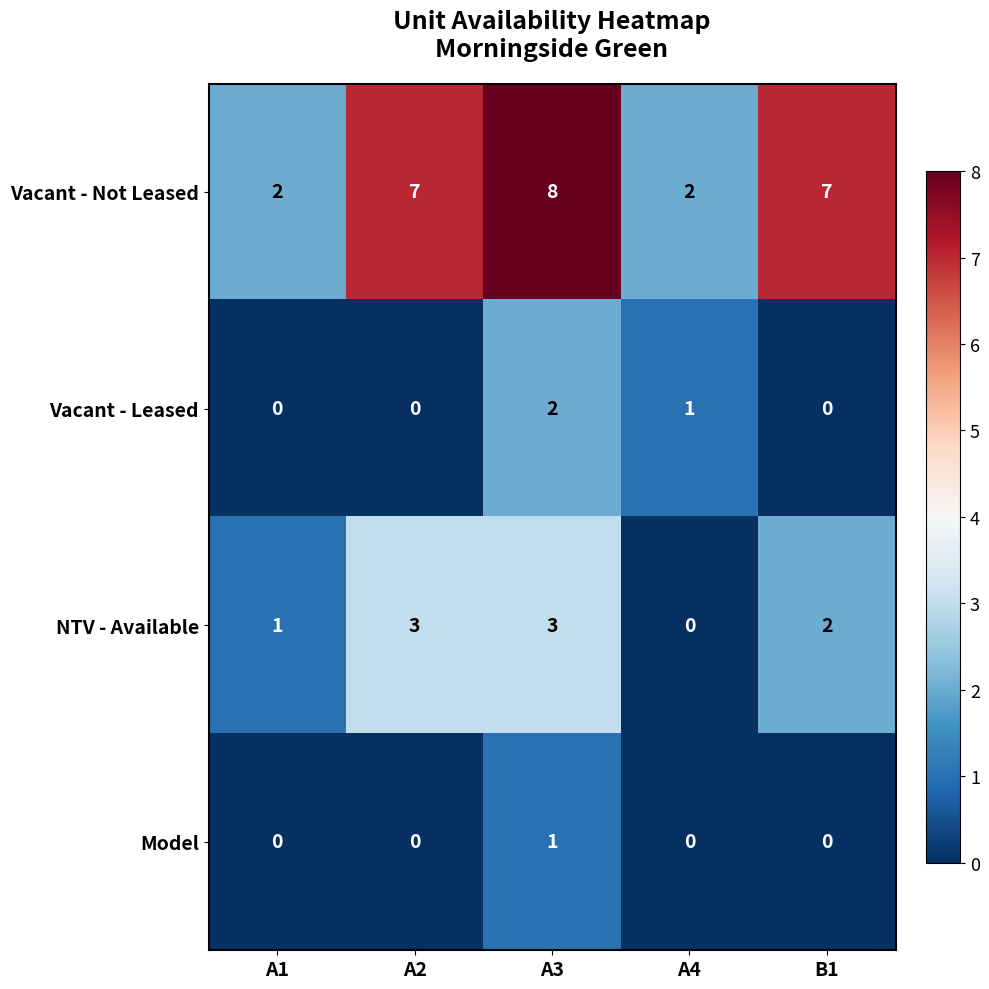

Reading right to left, what are all the values shown in this chart?

Vacant - Not Leased: B1=7	A4=2	A3=8	A2=7	A1=2
Vacant - Leased: B1=0	A4=1	A3=2	A2=0	A1=0
NTV - Available: B1=2	A4=0	A3=3	A2=3	A1=1
Model: B1=0	A4=0	A3=1	A2=0	A1=0